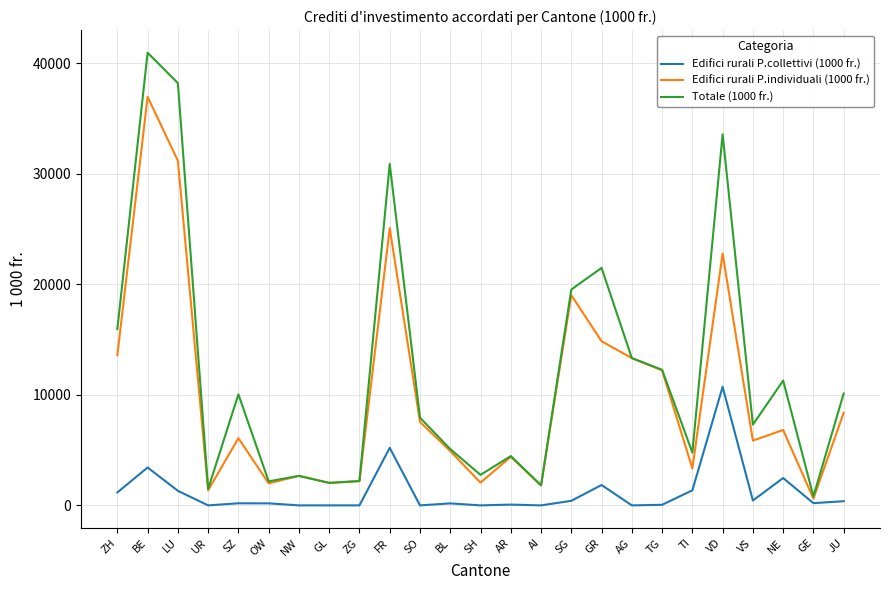

List the series in order of their peak value, lowest first.

Edifici rurali P.collettivi (1000 fr.), Edifici rurali P.individuali (1000 fr.), Totale (1000 fr.)